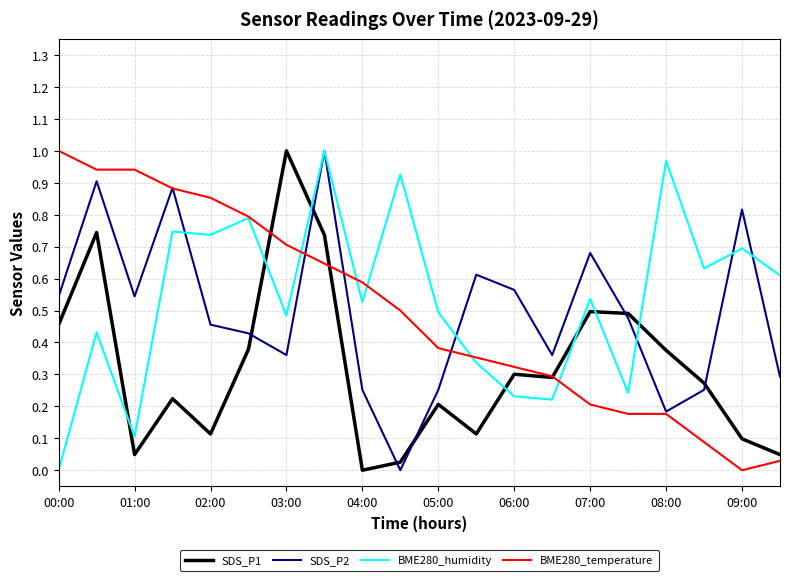

Which series has the largest total across all categories?

BME280_humidity